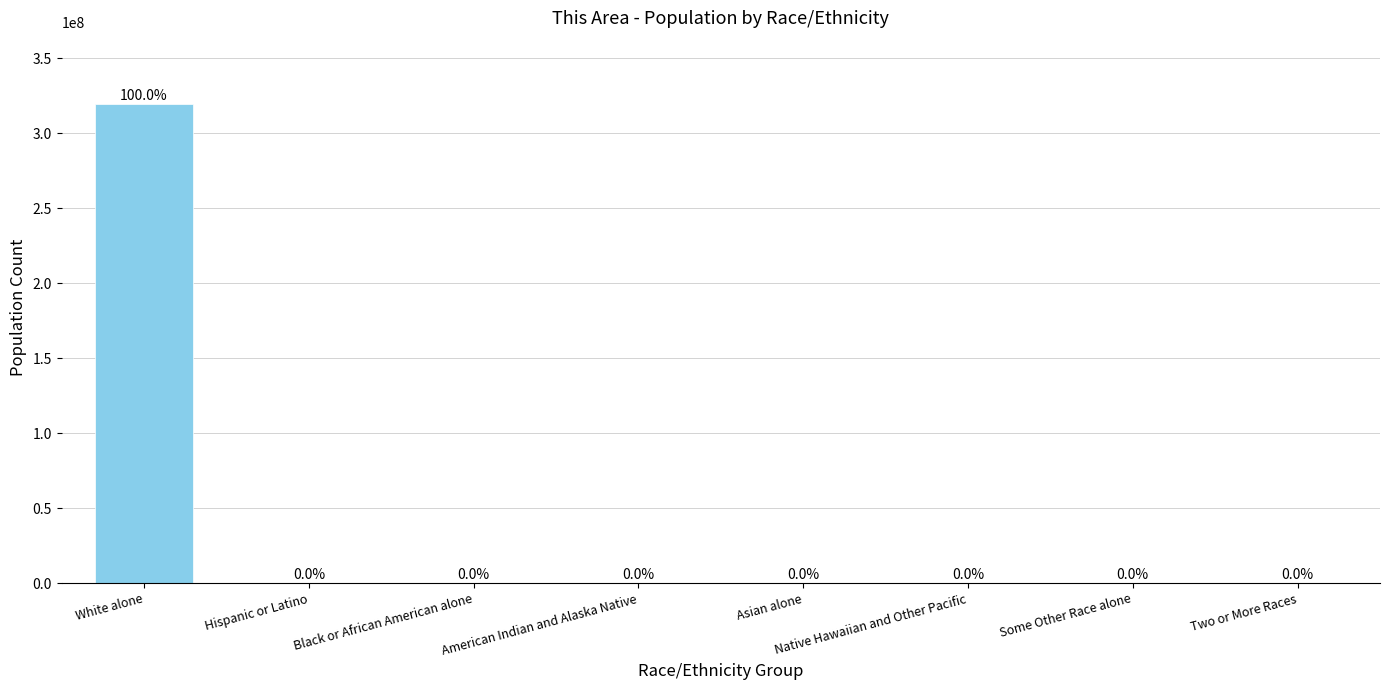

How many data points are above 14036?

3